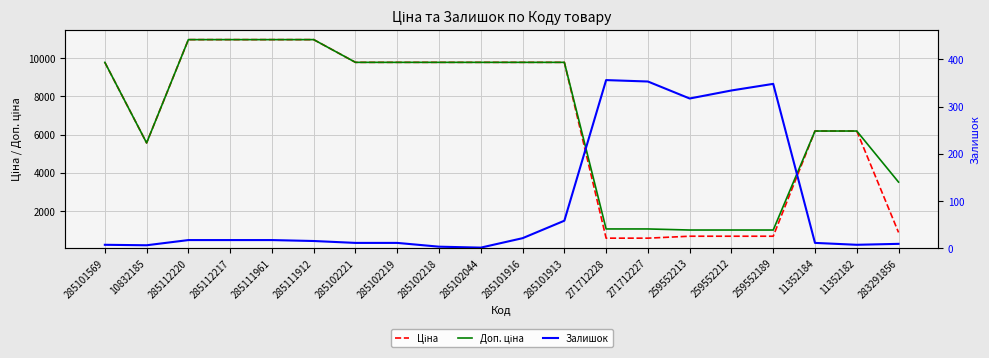

Which category has the highest value in the Залишок series?

271712228